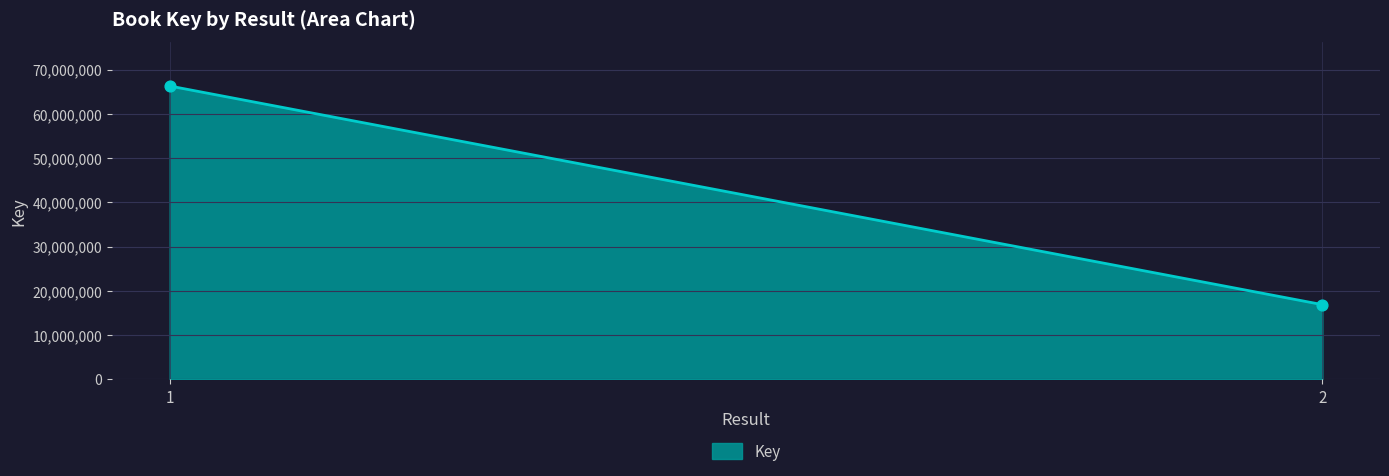

What is the range of Y values (max minus min)?

49419145